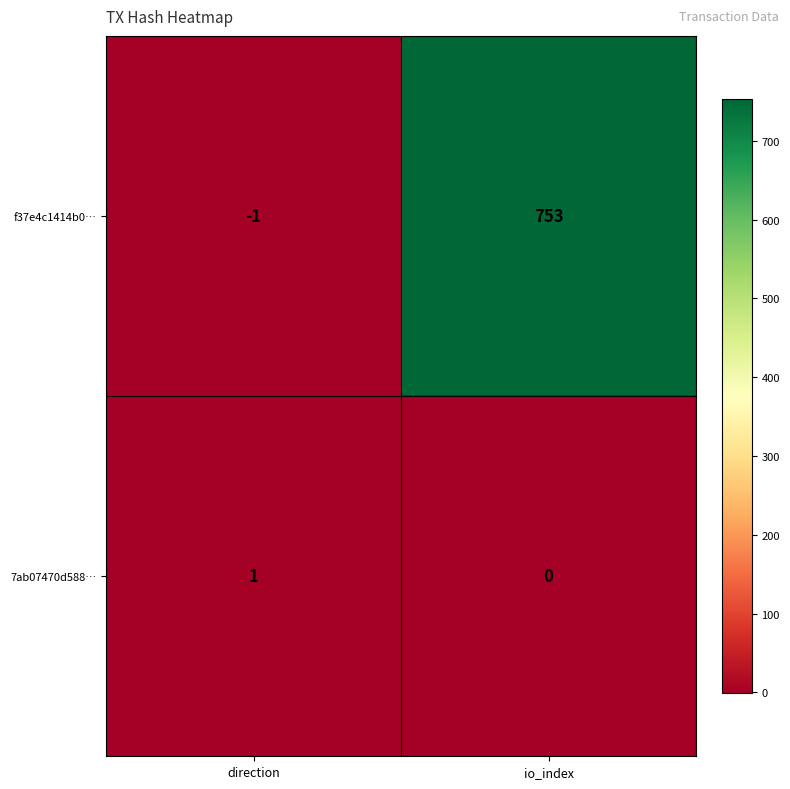

Is the value of 7ab07470d588… at io_index greater than the value of f37e4c1414b0… at io_index?

No